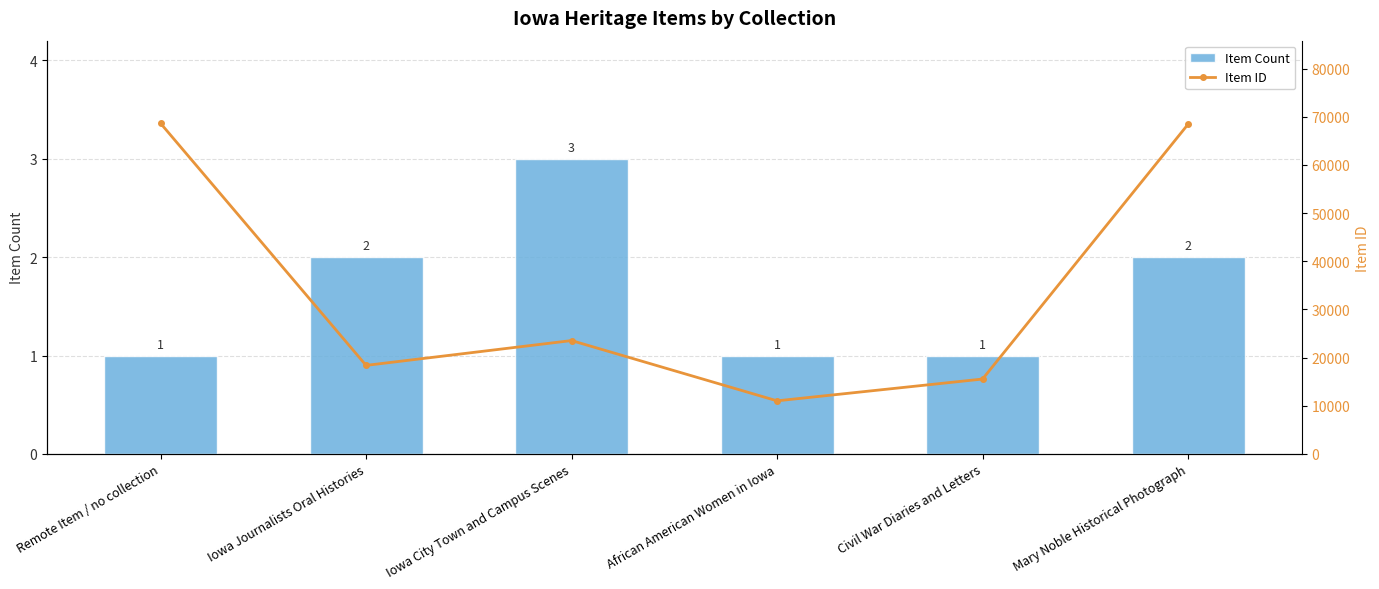

At which category is the sum across all series the highest?

Remote Item / no collection